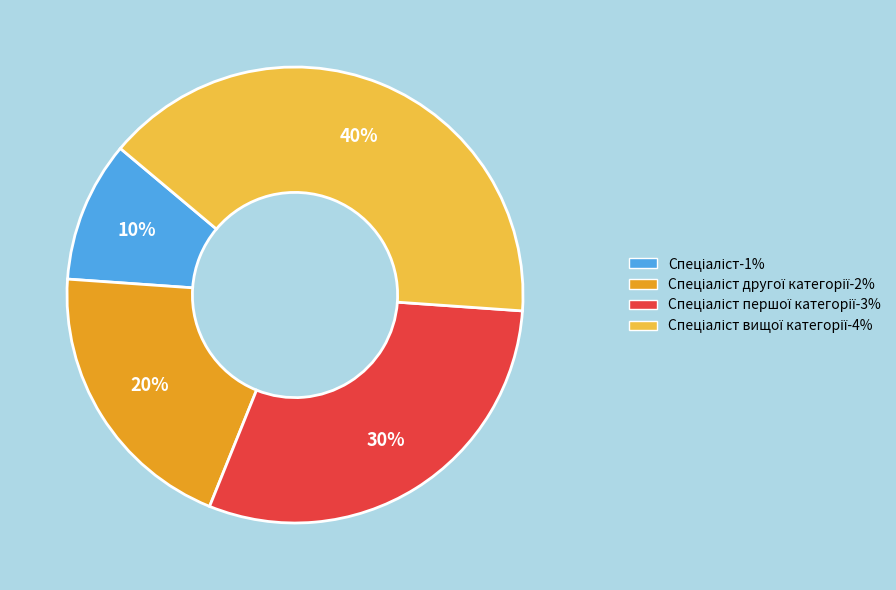

To the nearest percent, what is the average slice percentage?

25%